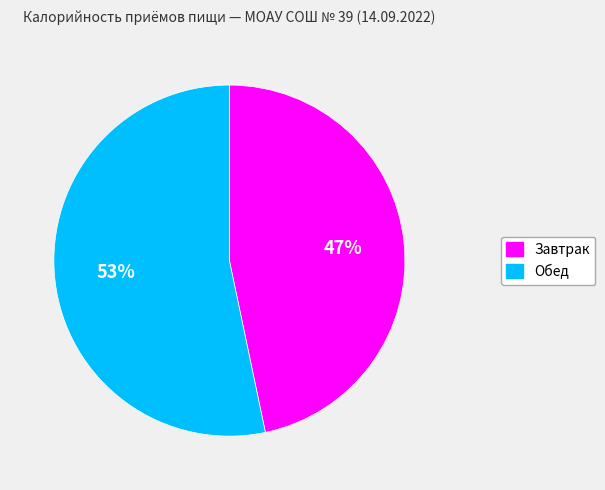

Count the number of slices in the pie.

2